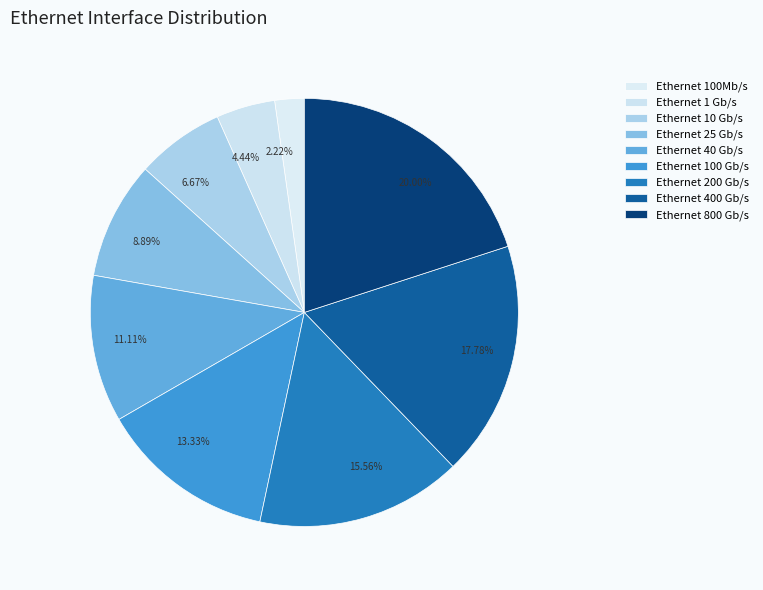

Between Ethernet 200 Gb/s and Ethernet 400 Gb/s, which is larger?

Ethernet 400 Gb/s